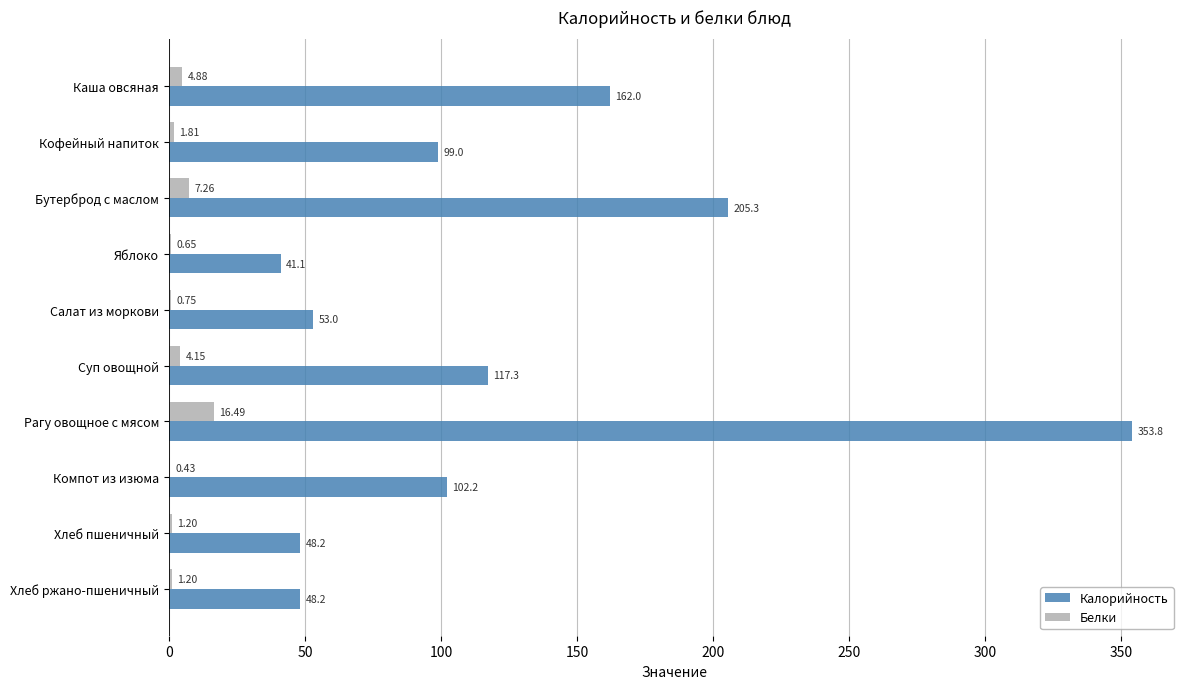

Between Салат из моркови and Компот из изюма, which series saw the biggest shift?

Калорийность